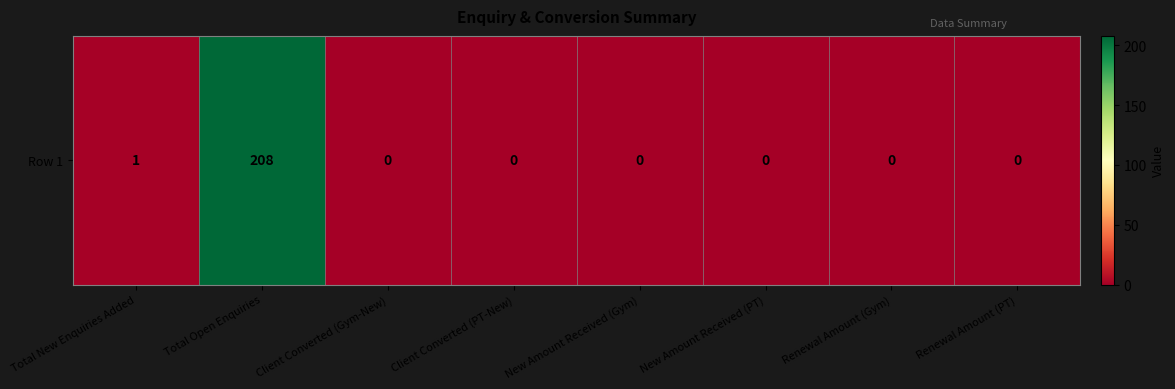

The chart shows a value of 340 at Total Open Enquiries. True or false?

False